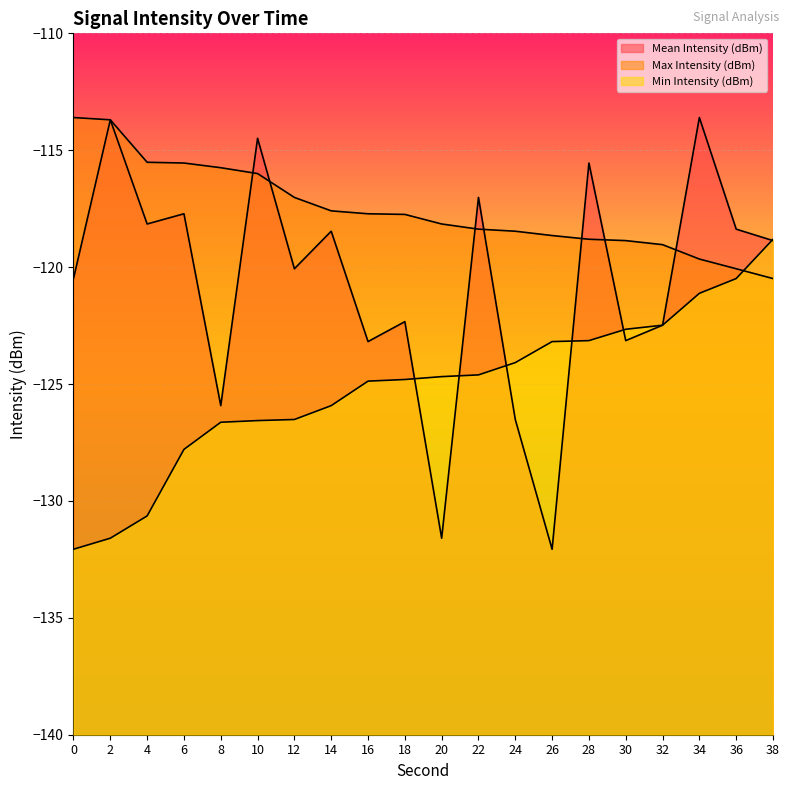

The value of Min Intensity (dBm) at 0 is -132.1. True or false?

True